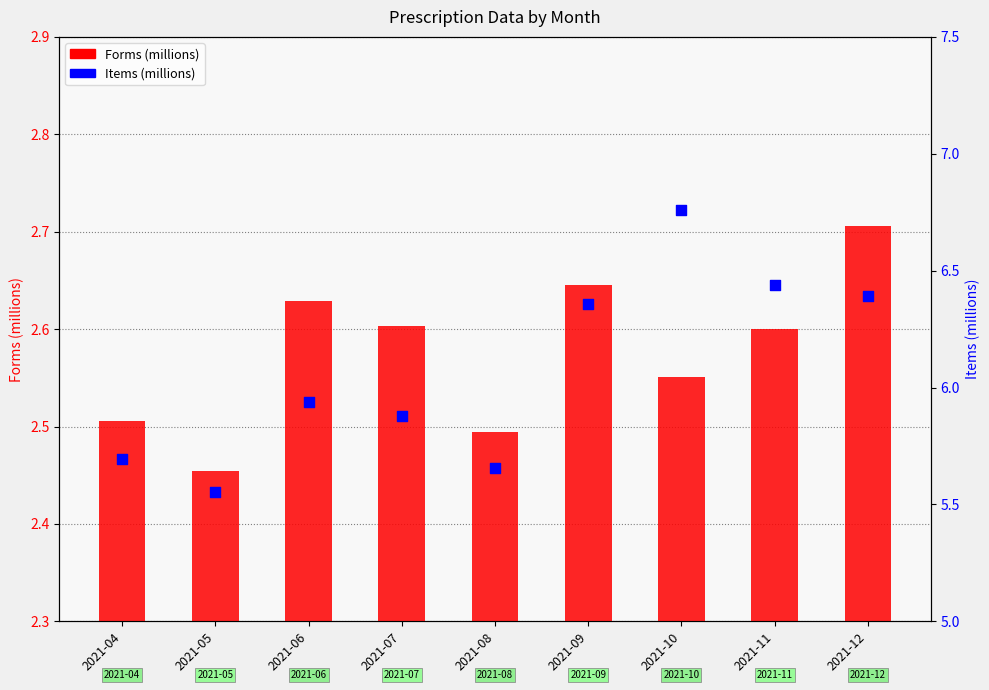

Is the value of Forms (millions) at 2021-06 greater than the value of Items (millions) at 2021-11?

No